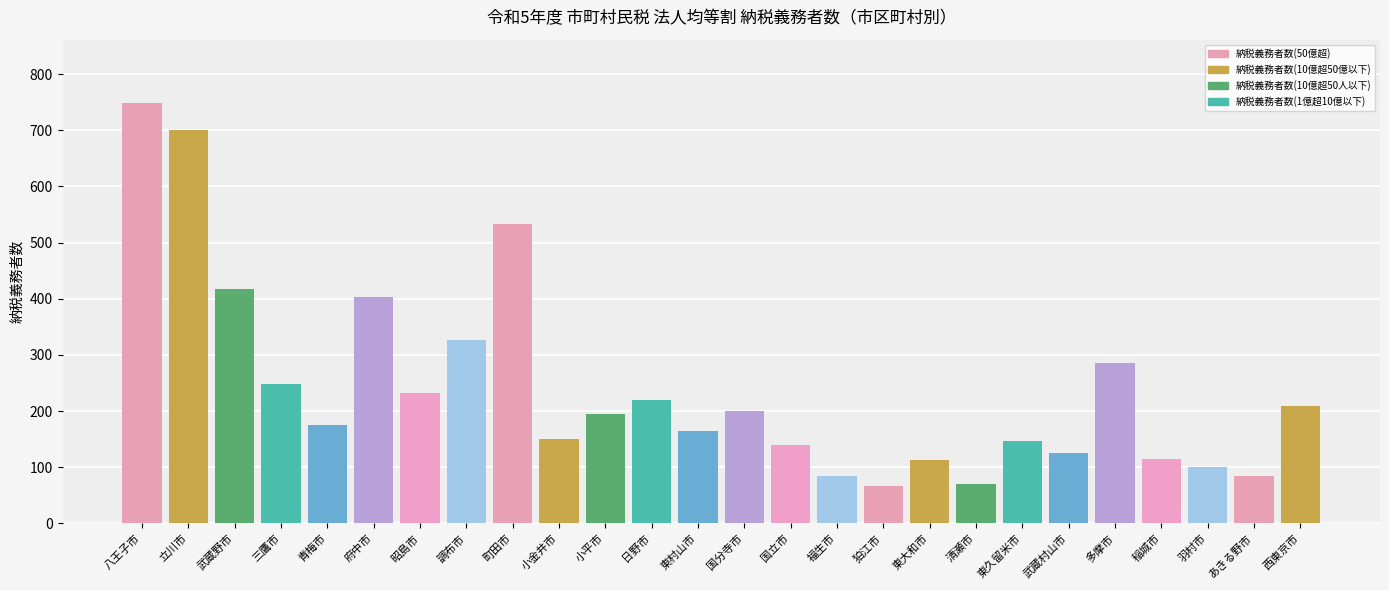

How many categories are shown in the chart?

26